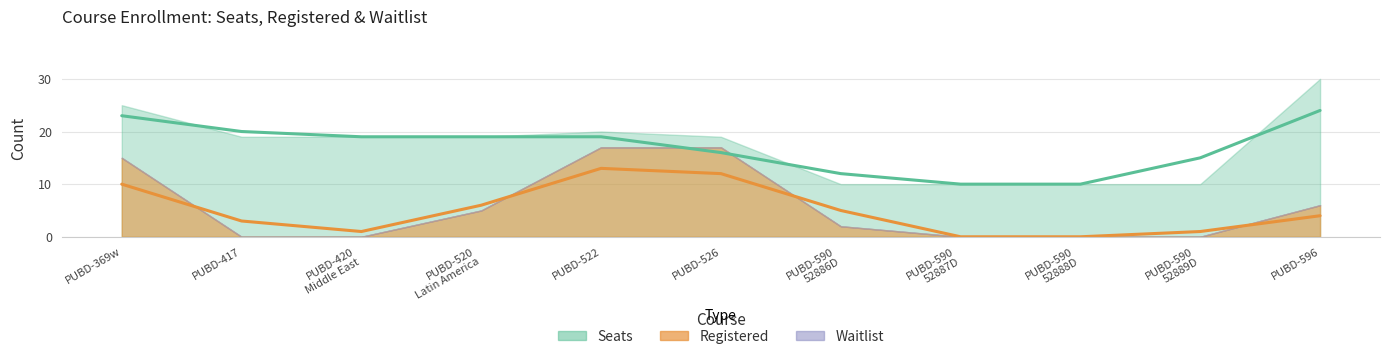

Is the value of Seats at PUBD-369w greater than the value of Waitlist at PUBD-596?

Yes